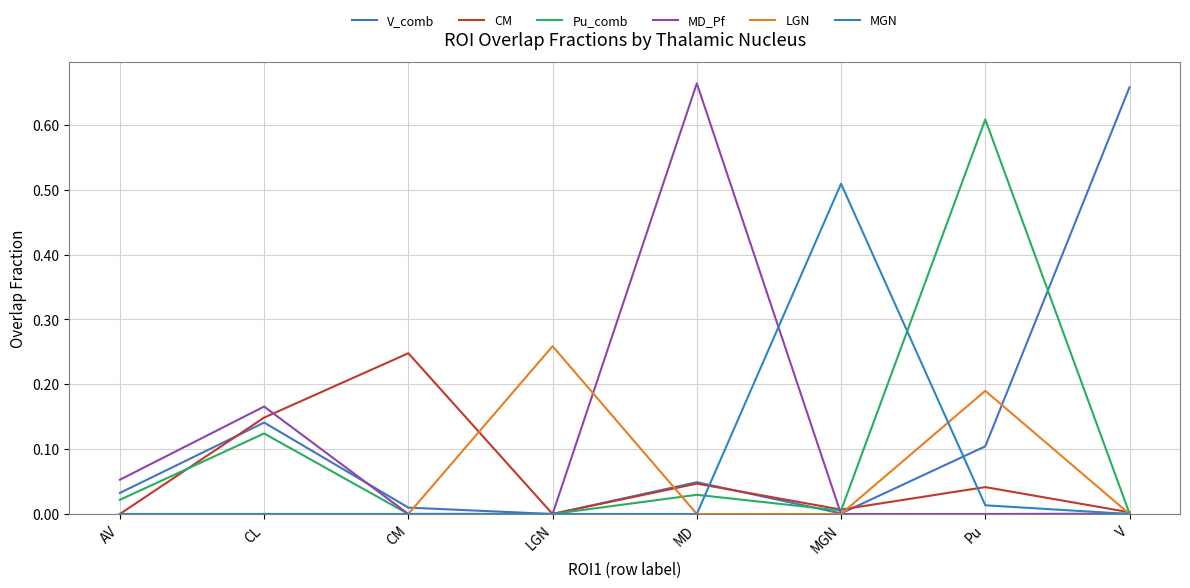

In MGN, how many points are higher than both neighbors (excluding endpoints)?

1